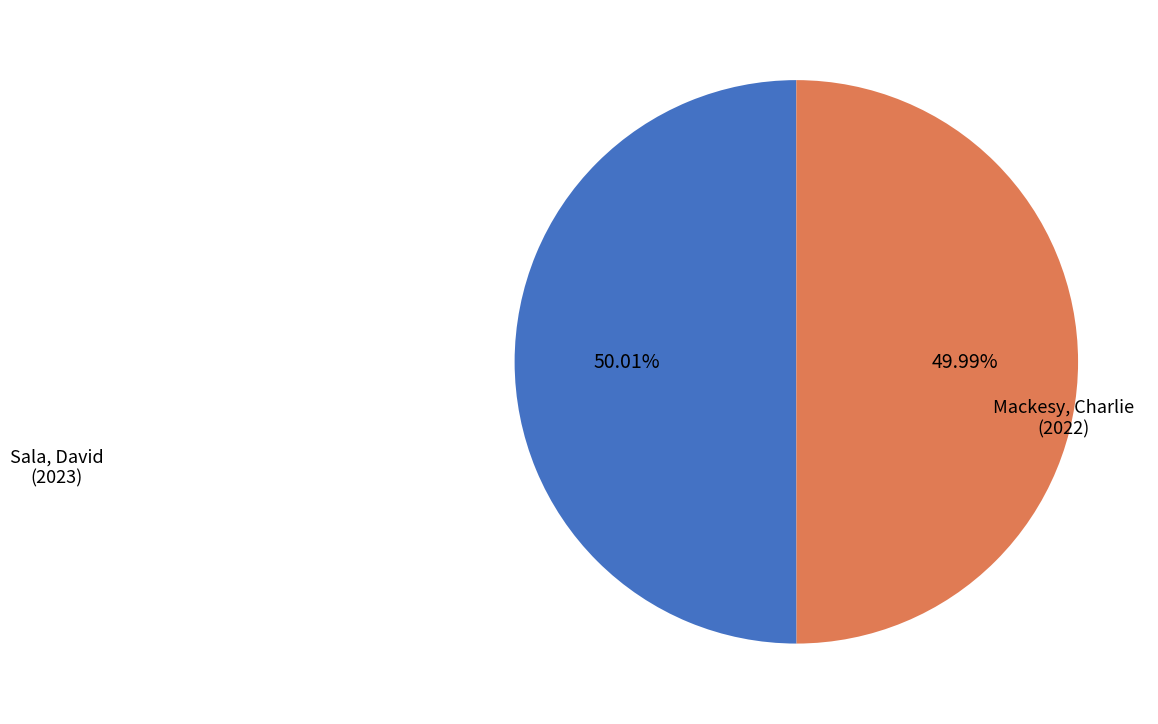

Is there a majority slice in this chart?

Yes